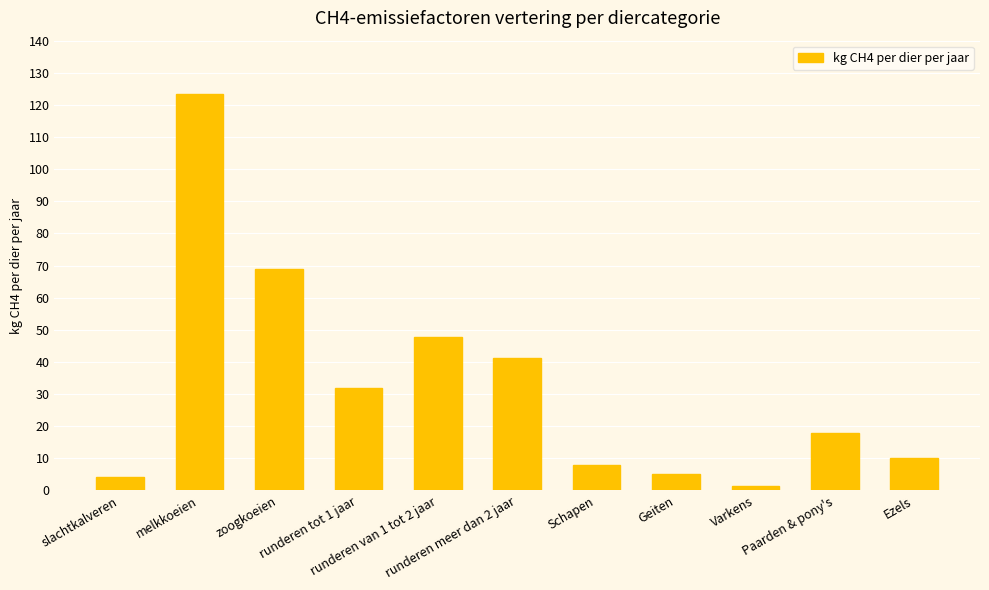

Between Geiten and zoogkoeien, which is larger?

zoogkoeien